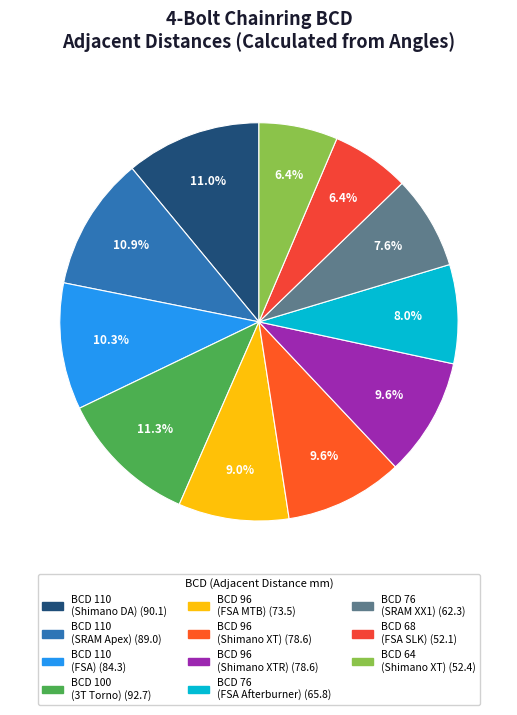

Which slice is the largest?

100